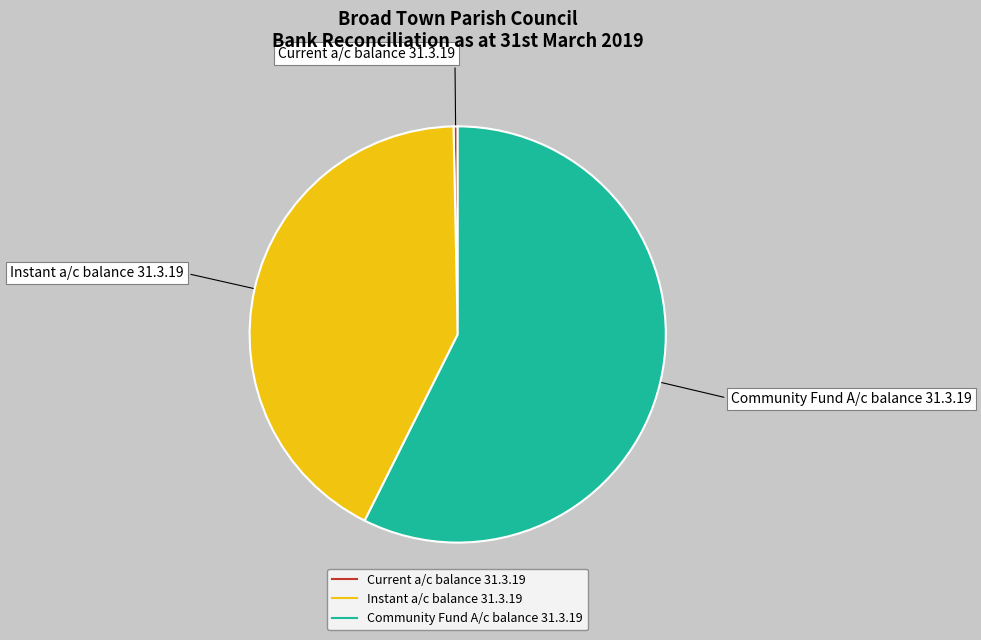

Which category has the smallest portion of the pie?

Current a/c balance 31.3.19